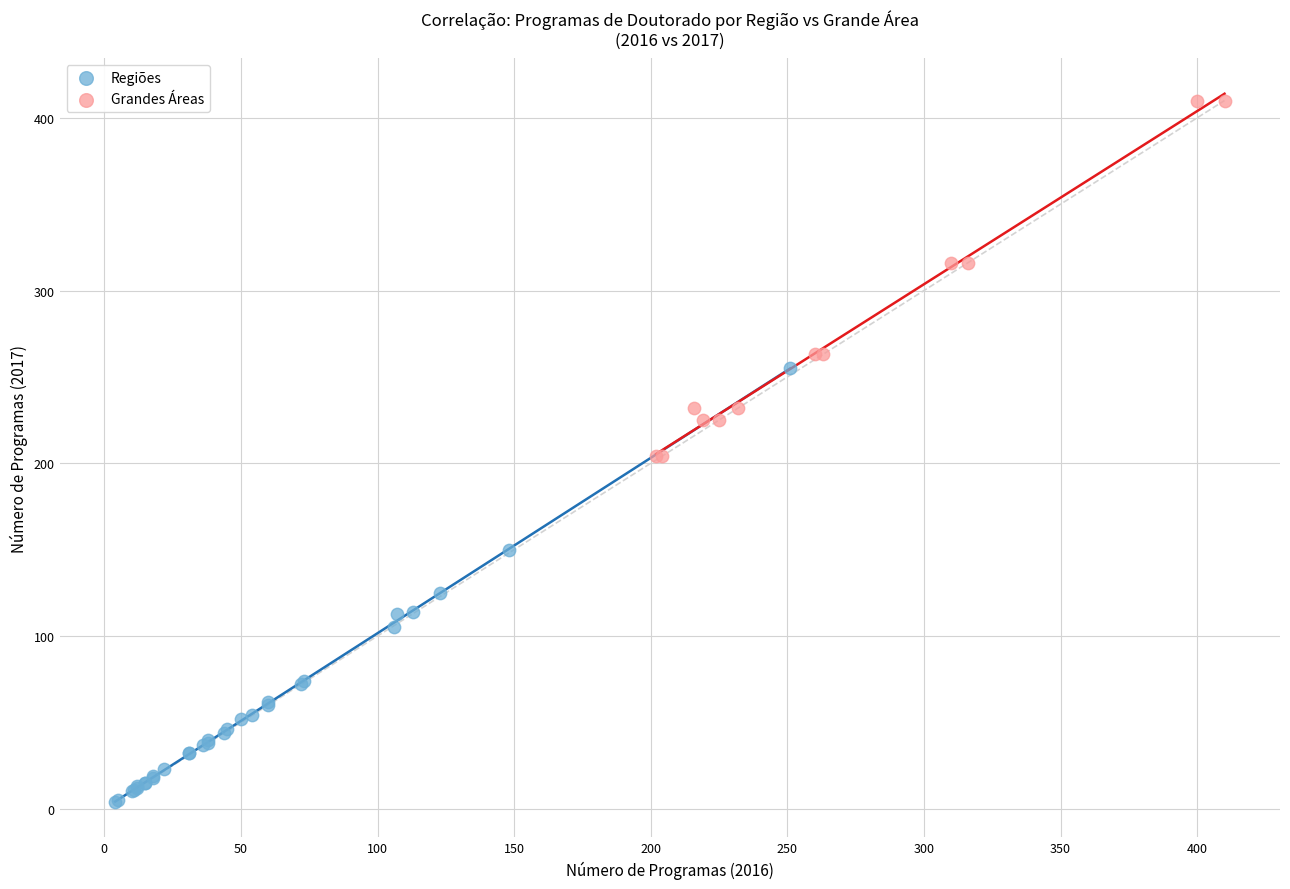

Which series reaches the maximum Y coordinate?

Grandes Áreas